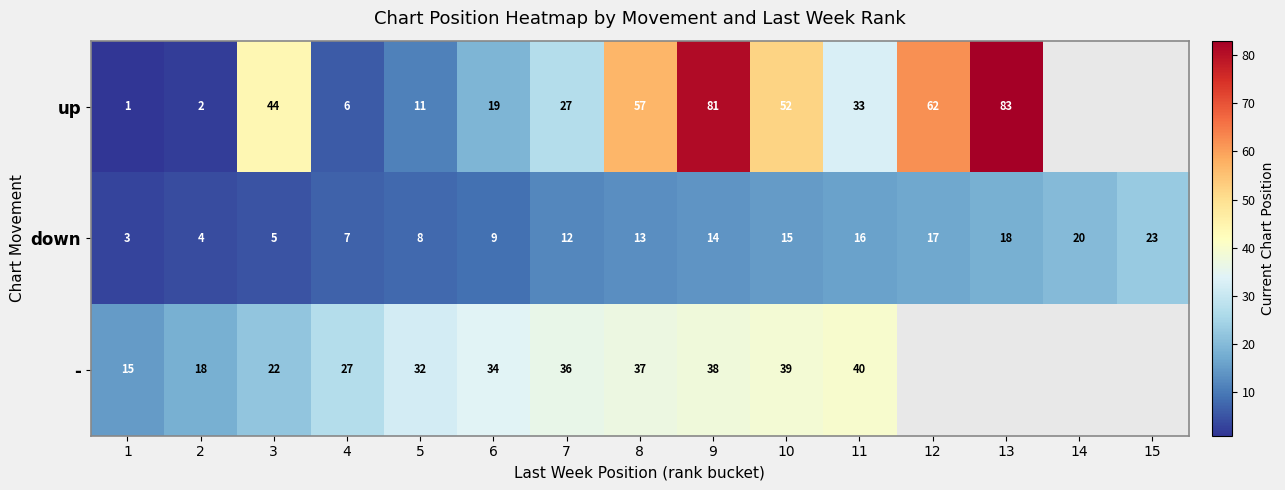

At 5, list the series in order from largest to smallest.

-, up, down